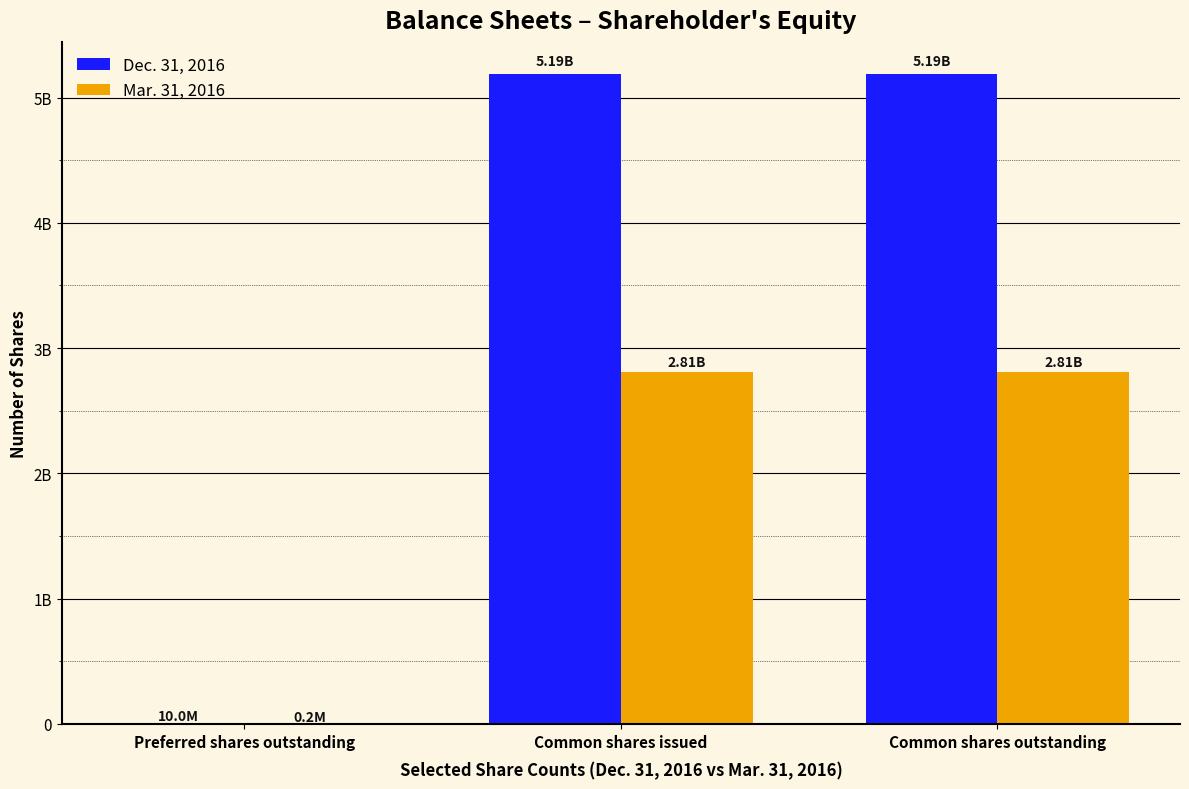

How many Dec. 31, 2016 values are between 10000000 and 5185128097?

3